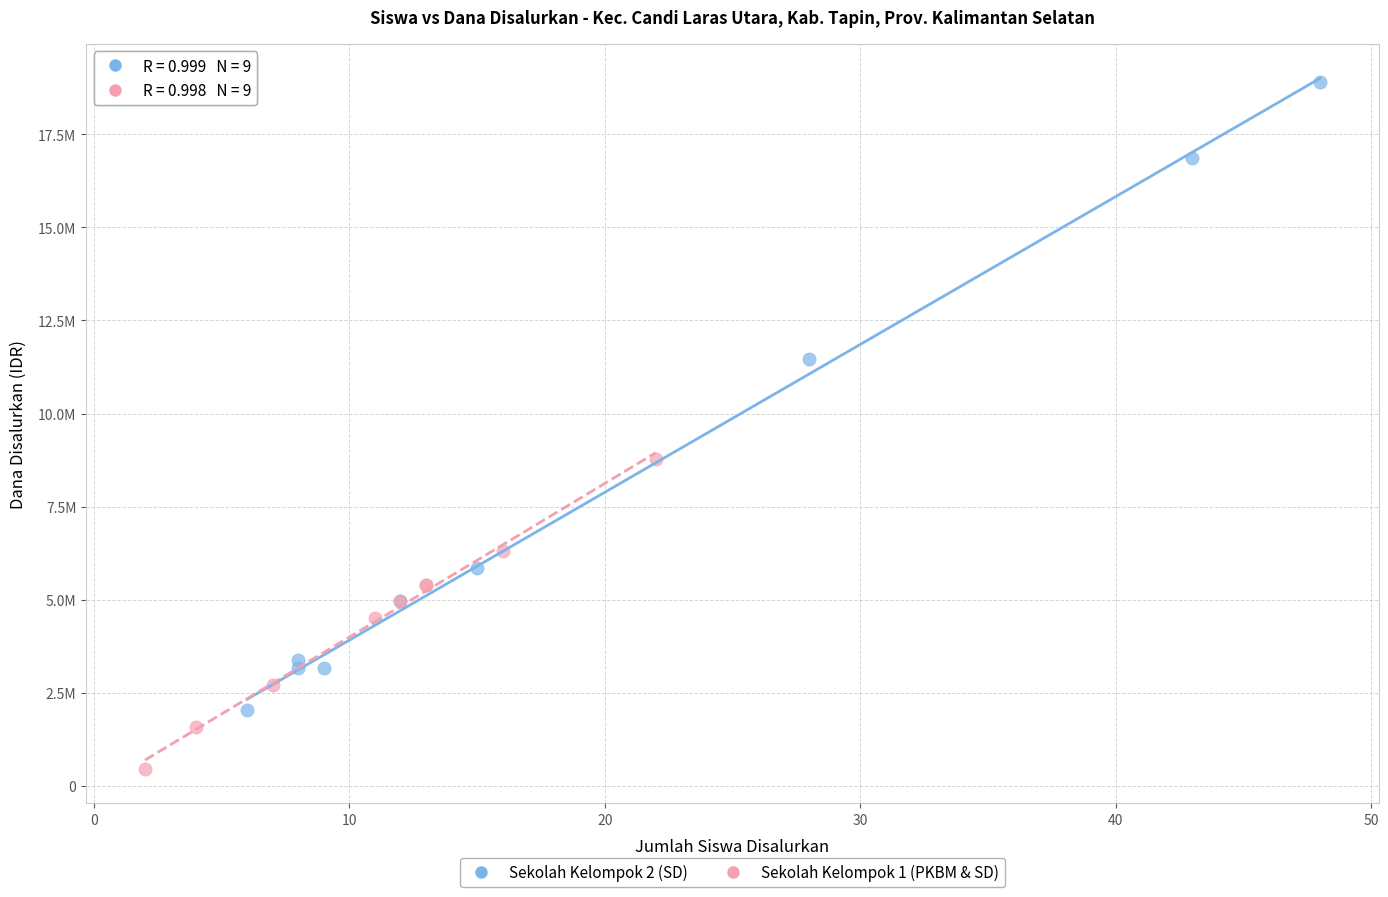

What are all the series names shown in the legend?

Sekolah Kelompok 2 (SD), Sekolah Kelompok 1 (PKBM & SD)